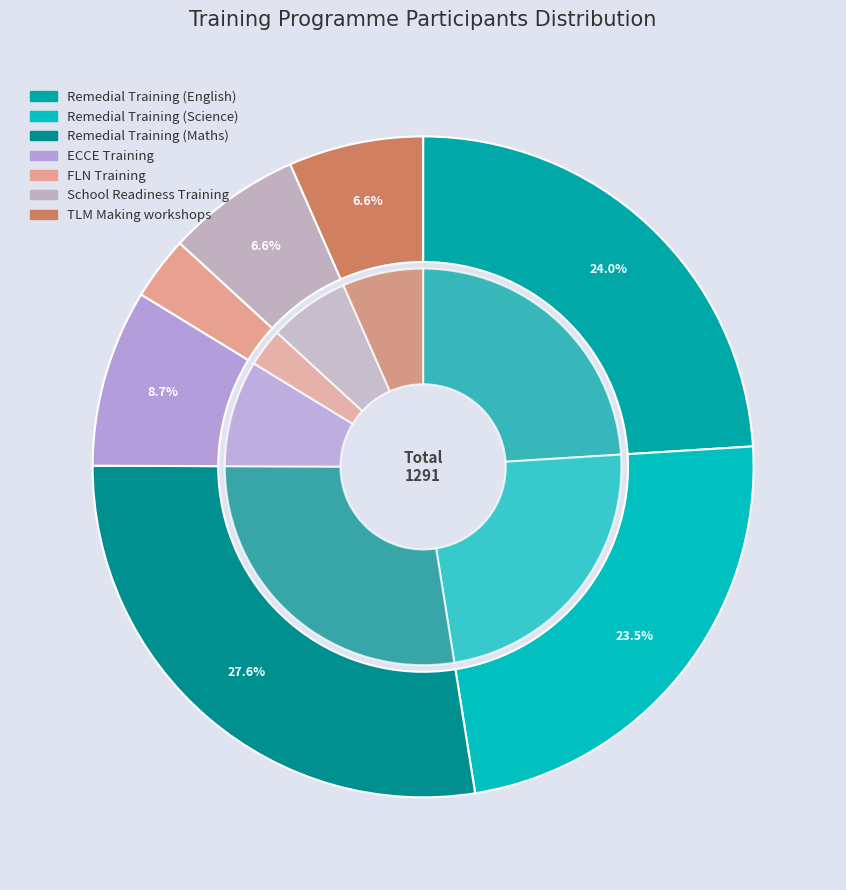

Does FLN Training account for over 50% of the chart?

No